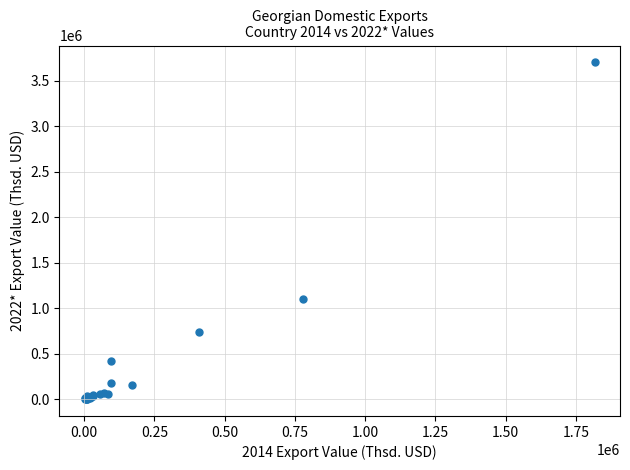

What Y value in the scatter plot is closest to 1852872?

1103950.2